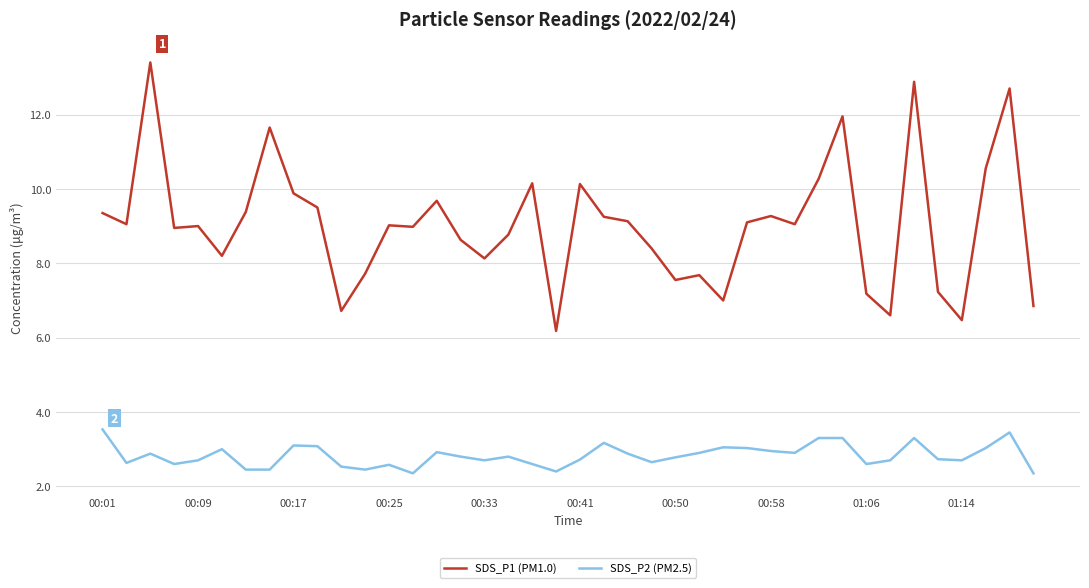

How many series are shown in this chart?

2